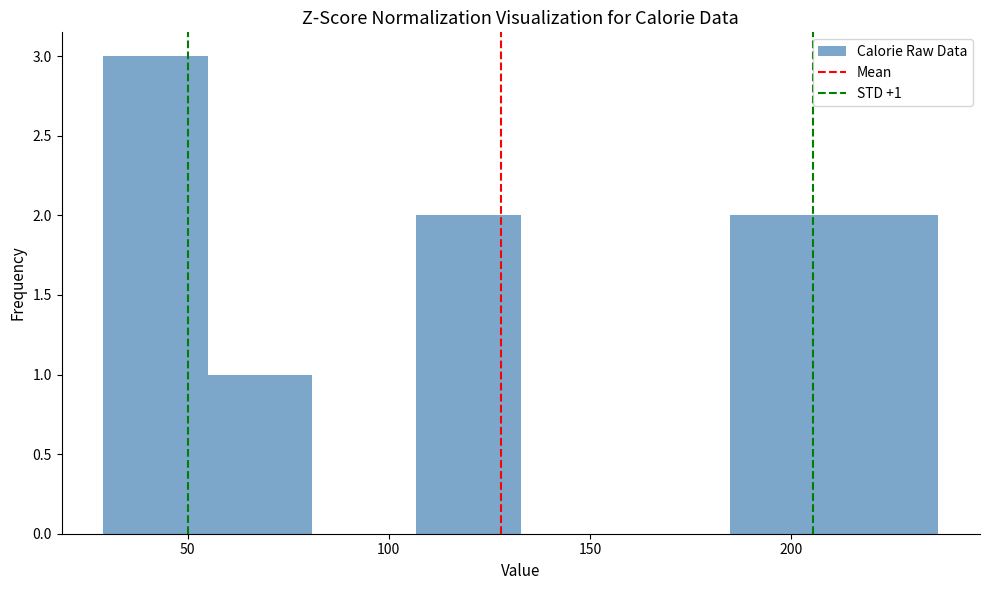

Which range on the x-axis has the tallest bar?

30 to 55